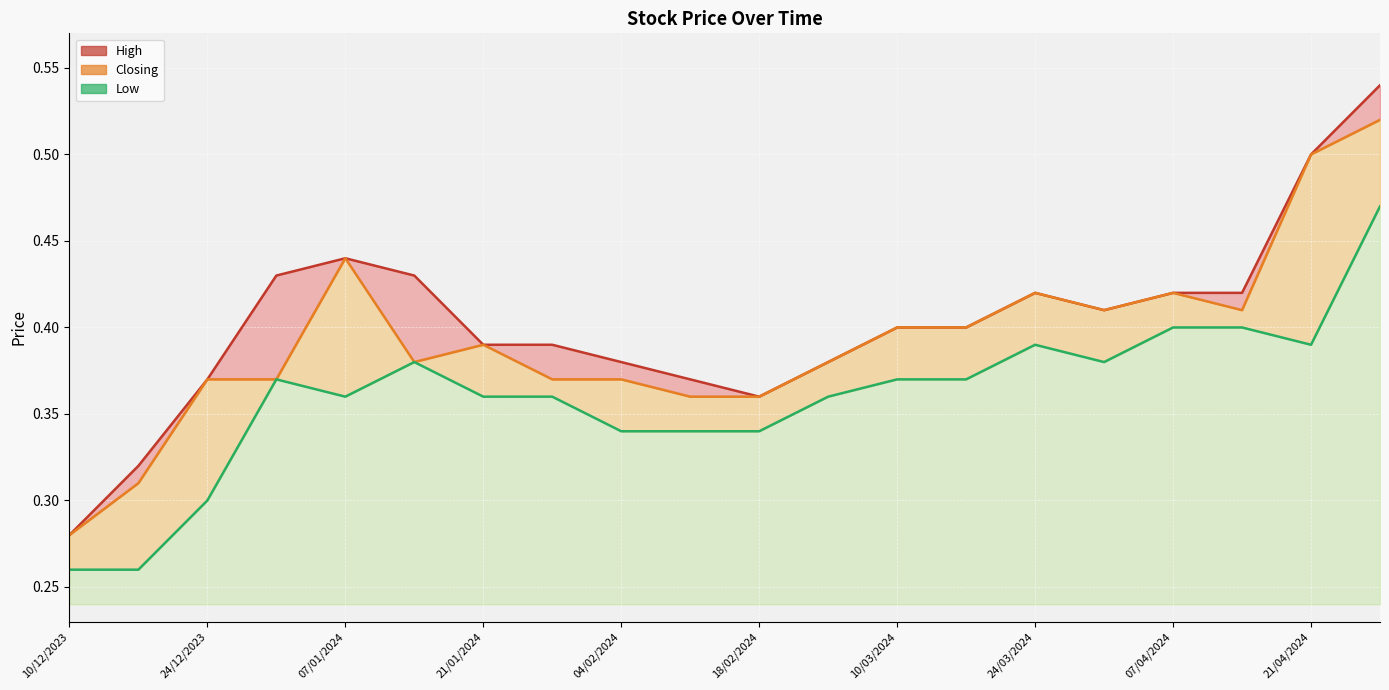

What are all the series names shown in the legend?

High, Closing, Low